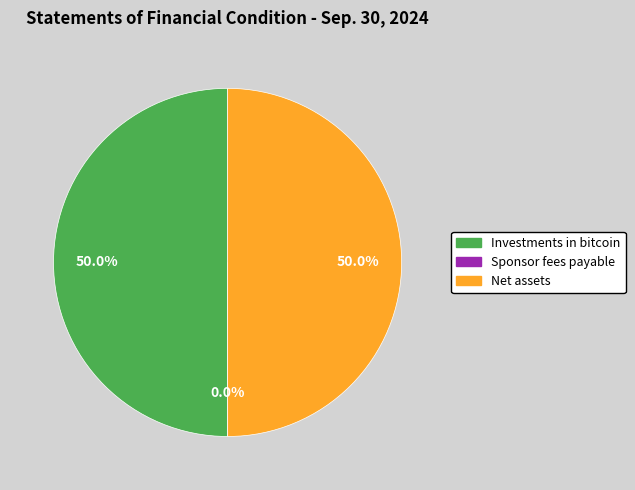

Approximately how many times larger is the value at Net assets compared to Investments in bitcoin?

1.0